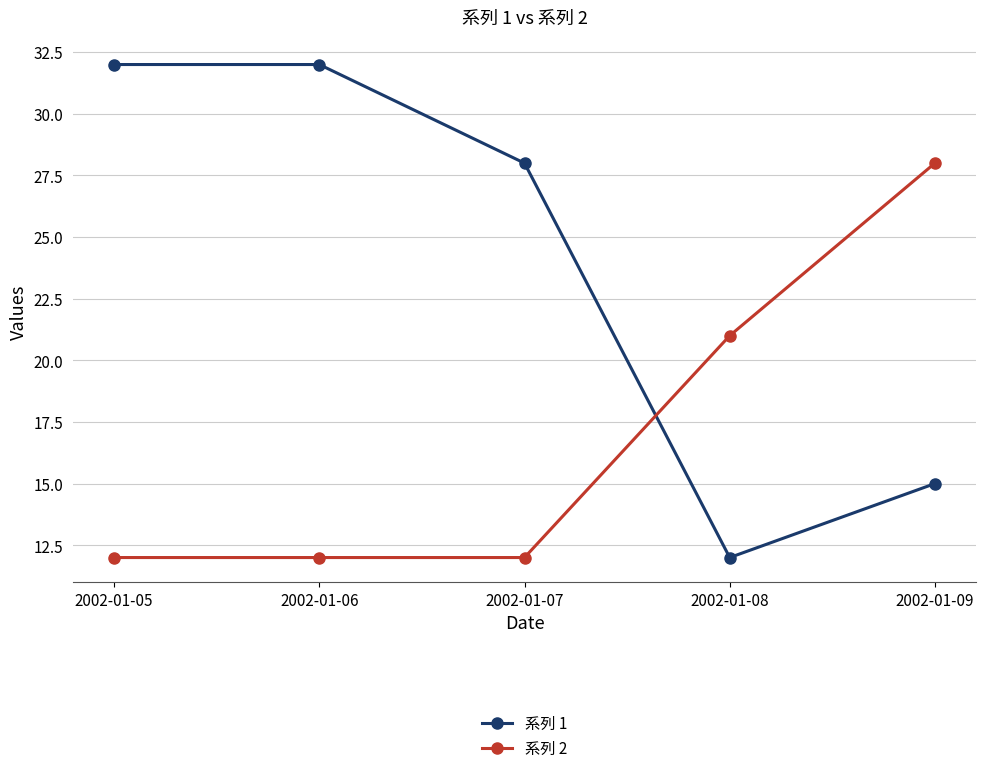

What is the difference between the maximum and second lowest values in the 系列 1 series?

17